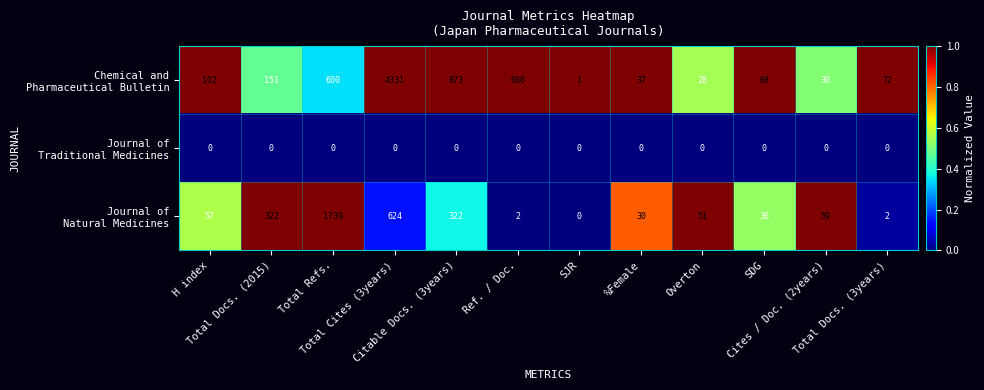

What is the total value across all series at Ref. / Doc.?

602